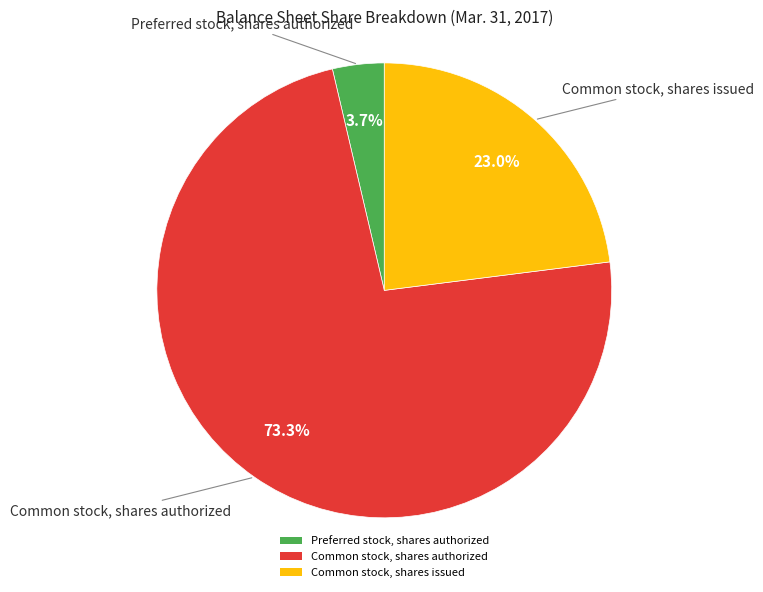

To the nearest percent, what is the average slice percentage?

33%